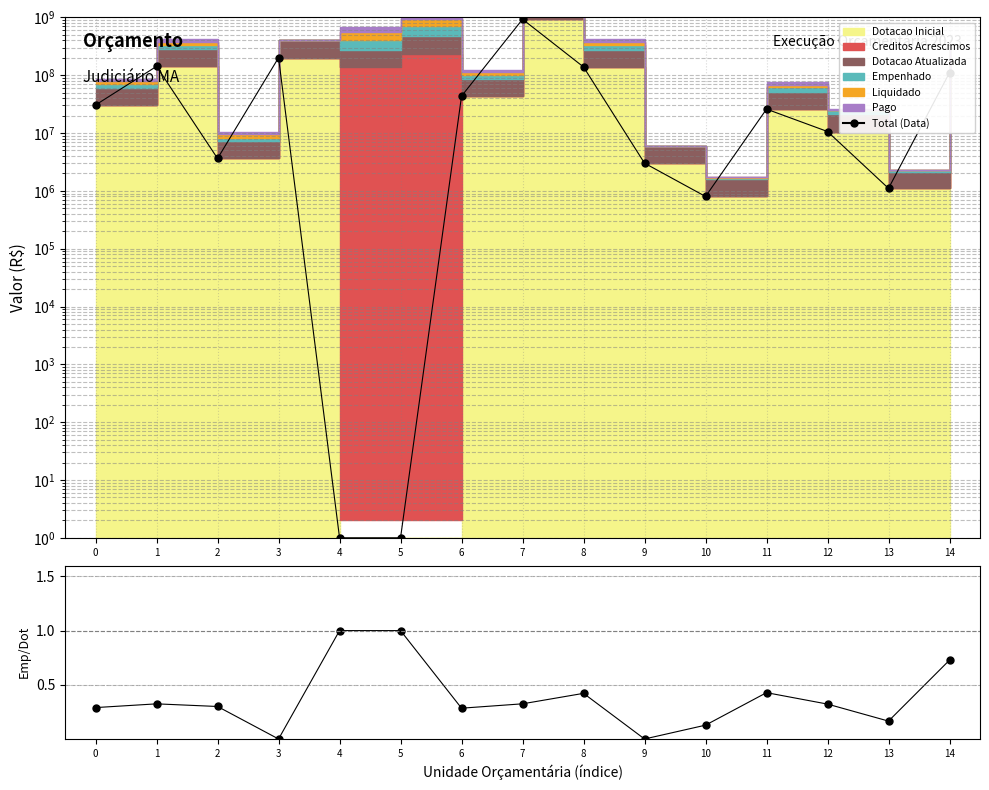

How many lines are shown in the chart?

2